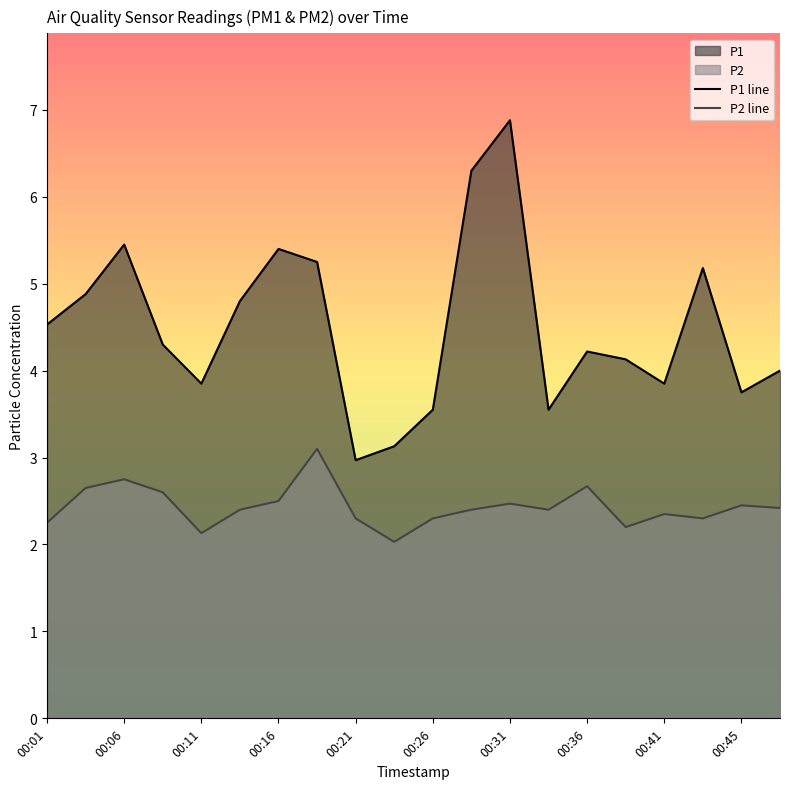

At which category is the sum across all series the highest?

00:31